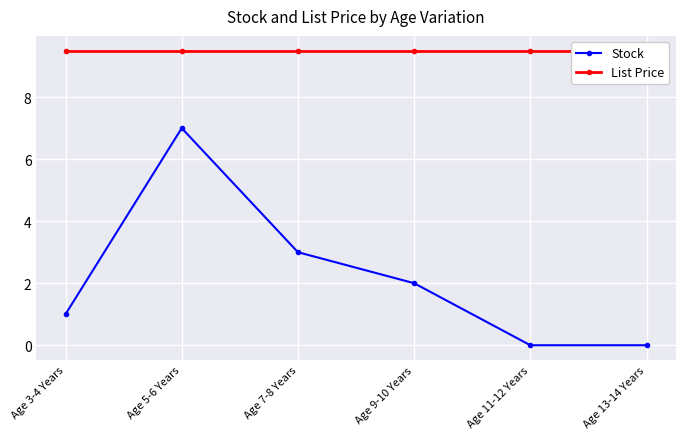

Which series has the widest spread of values?

Stock